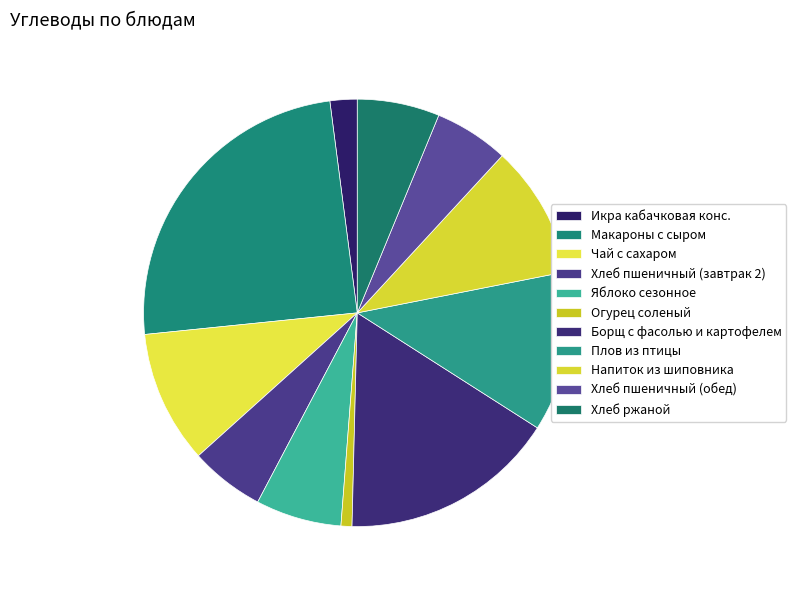

Rank the categories by value from lowest to highest.

Огурец соленый, Икра кабачковая конс., Хлеб пшеничный (завтрак 2), Хлеб пшеничный (обед), Хлеб ржаной, Яблоко сезонное, Чай с сахаром, Напиток из шиповника, Плов из птицы, Борщ с фасолью и картофелем, Макароны с сыром